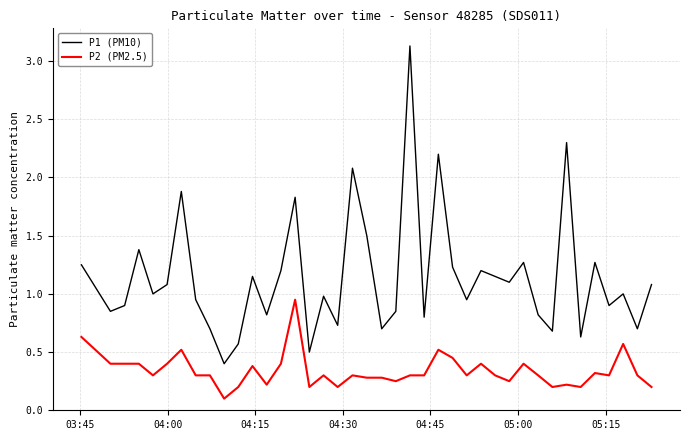

True or false: P2 (PM2.5) and P1 (PM10) intersect in this chart.

False